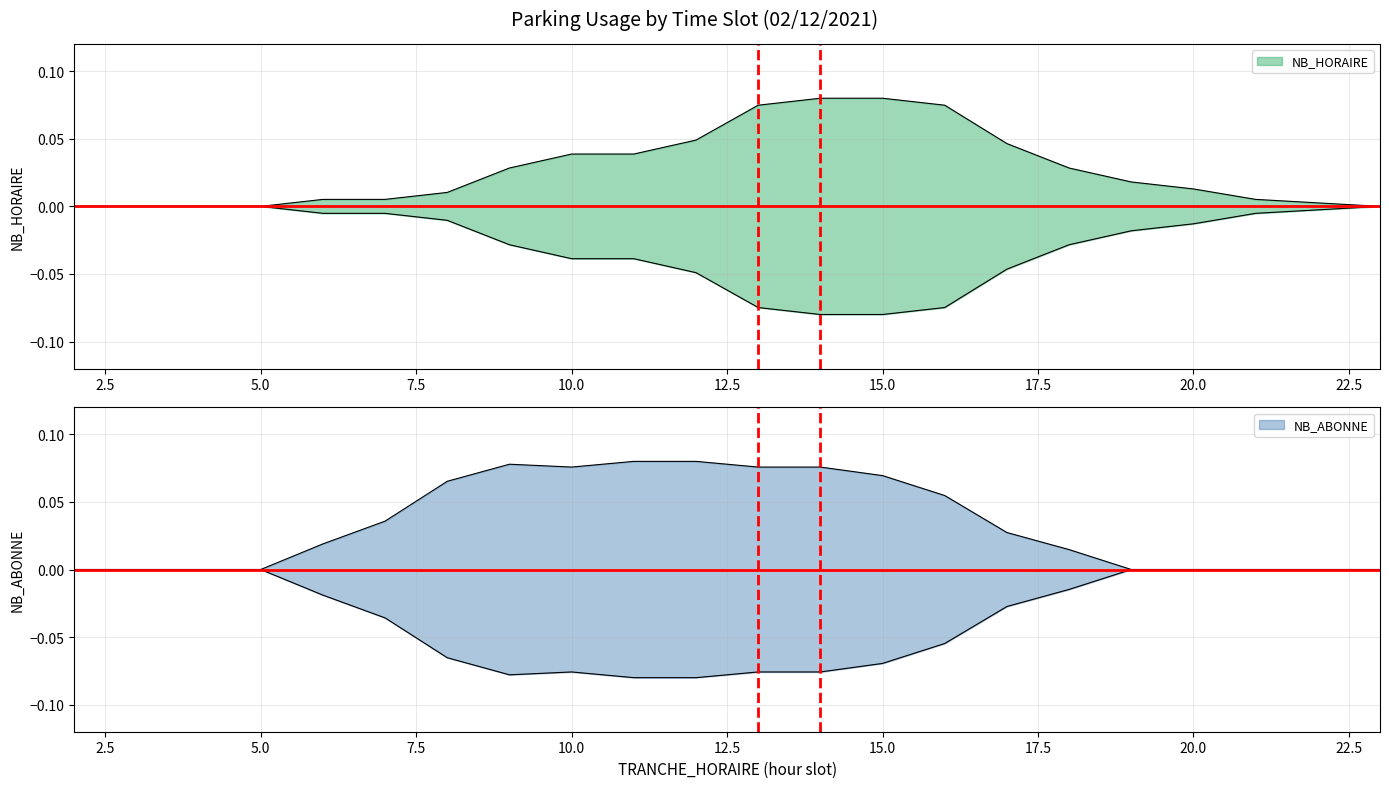

Which category has the lowest value in the NB_ABONNE series?

2